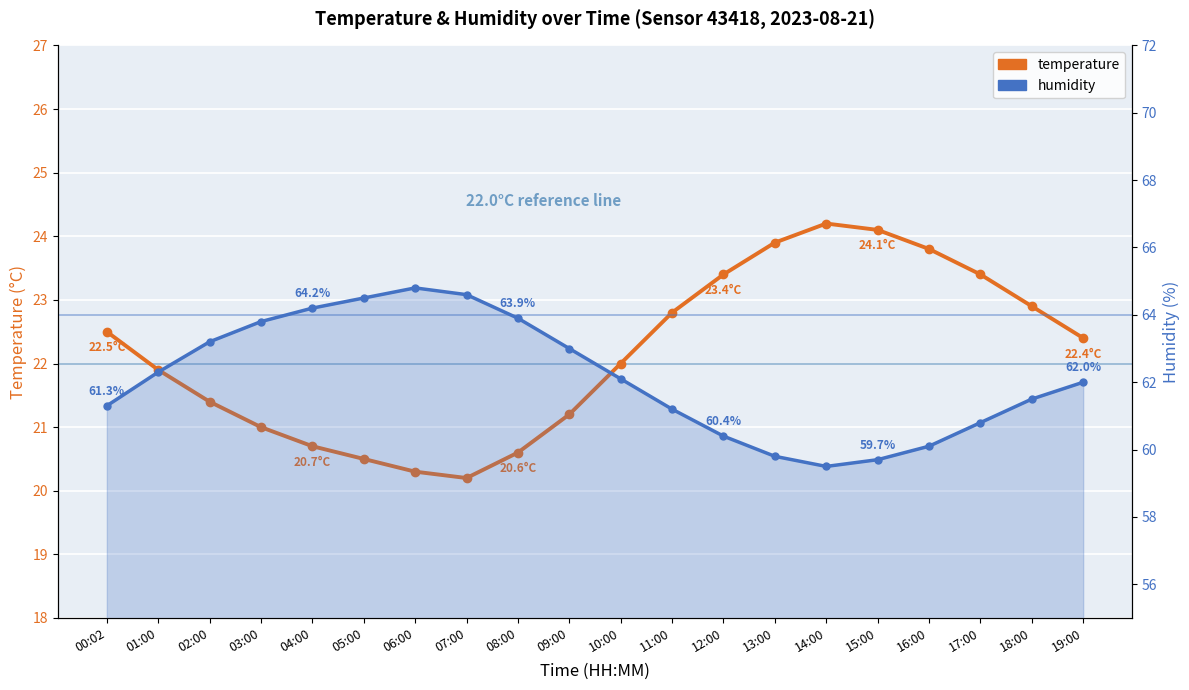

What is the minimum value shown in the chart?

20.2